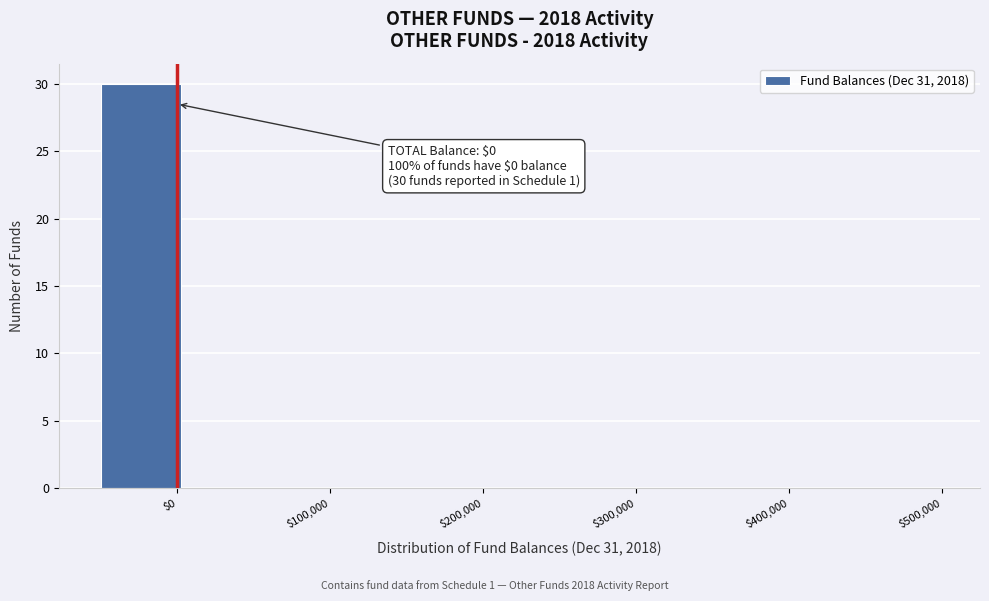

Which range on the x-axis has the tallest bar?

-50000 to 5000